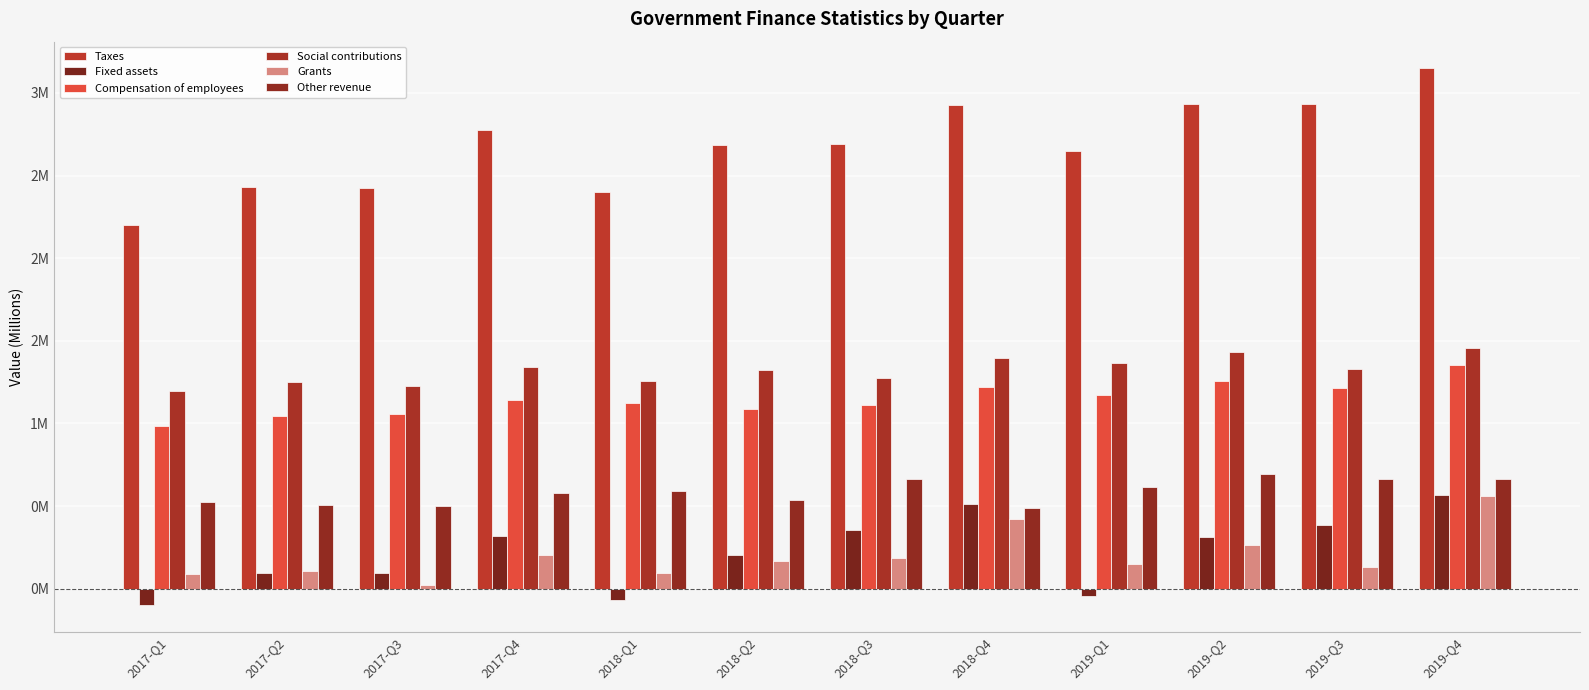

Reading left to right, what are all the values shown in this chart?

Taxes: 2.2	2.4	2.4	2.8	2.4	2.7	2.7	2.9	2.7	2.9	2.9	3.1
Fixed assets: -0.1	0.1	0.1	0.3	-0.1	0.2	0.4	0.5	-0.0	0.3	0.4	0.6
Compensation of employees: 1.0	1.0	1.1	1.1	1.1	1.1	1.1	1.2	1.2	1.3	1.2	1.4
Social contributions: 1.2	1.3	1.2	1.3	1.3	1.3	1.3	1.4	1.4	1.4	1.3	1.5
Grants: 0.1	0.1	0.0	0.2	0.1	0.2	0.2	0.4	0.1	0.3	0.1	0.6
Other revenue: 0.5	0.5	0.5	0.6	0.6	0.5	0.7	0.5	0.6	0.7	0.7	0.7